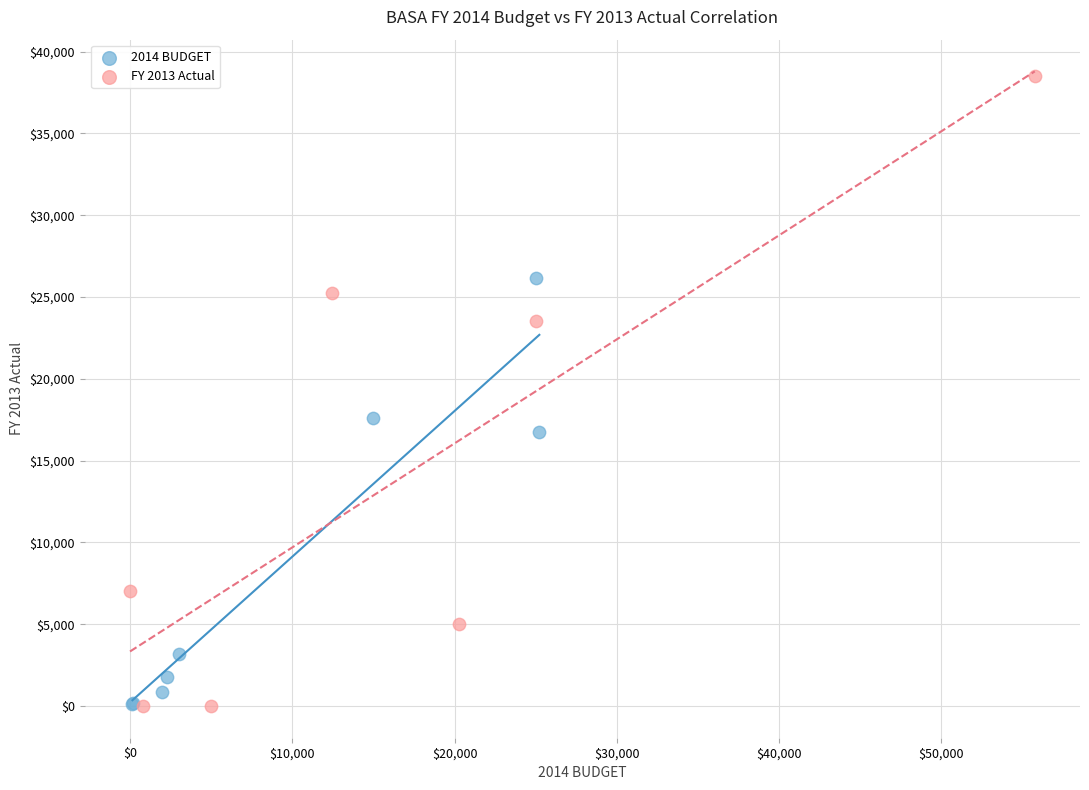

Which series has the largest Y range (max minus min)?

FY 2013 Actual